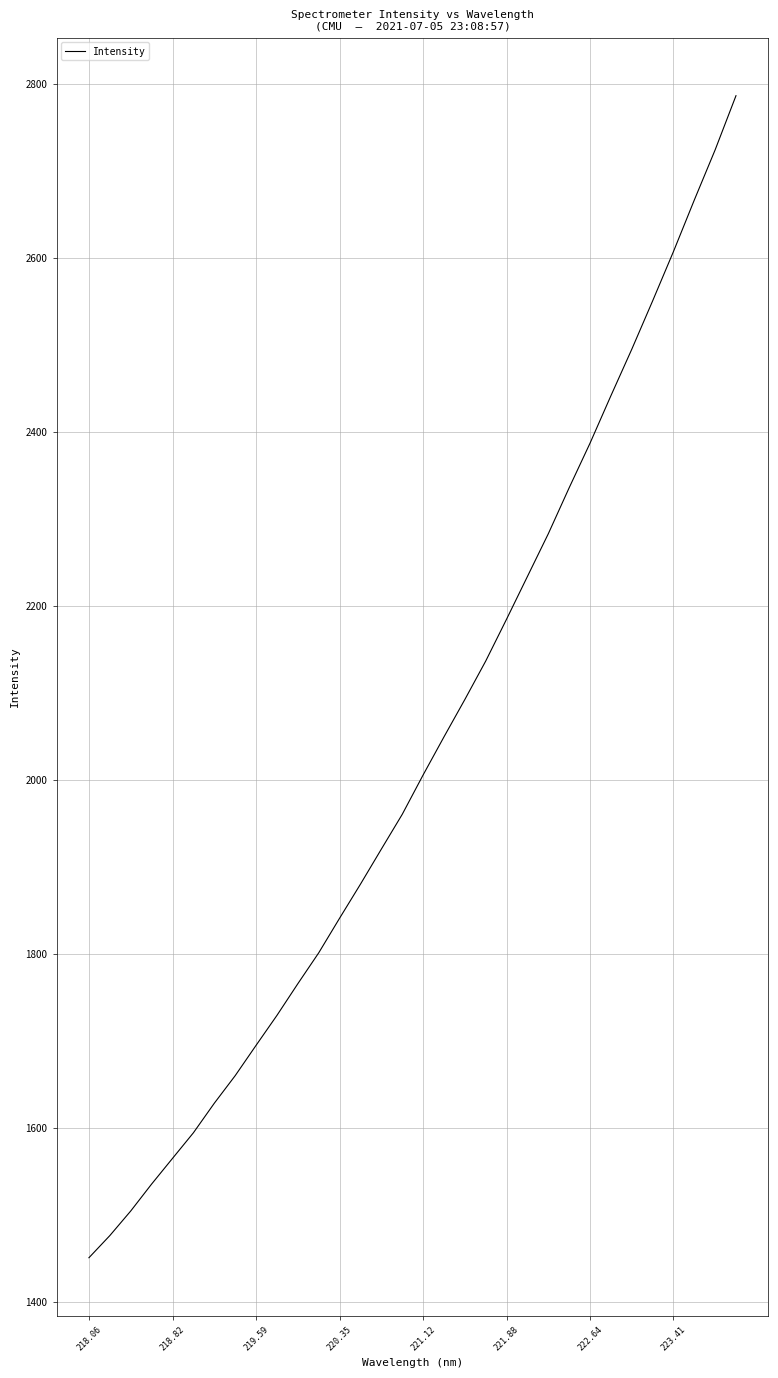

What is the minimum value shown in the chart?

1450.5